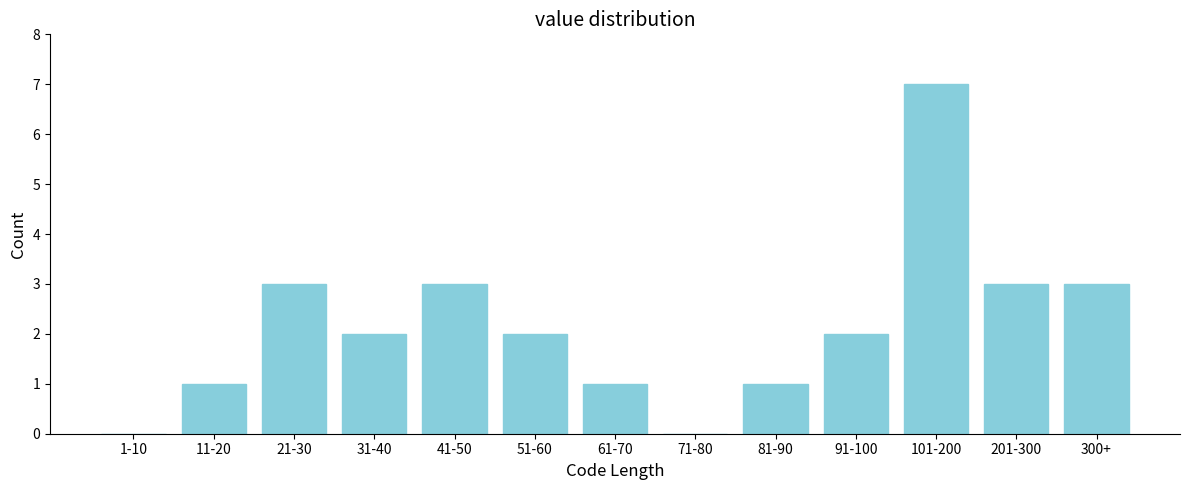

Reading left to right, transcribe all the data shown in this chart.

1-10=0	11-20=1	21-30=3	31-40=2	41-50=3	51-60=2	61-70=1	71-80=0	81-90=1	91-100=2	101-200=7	201-300=3	300+=3